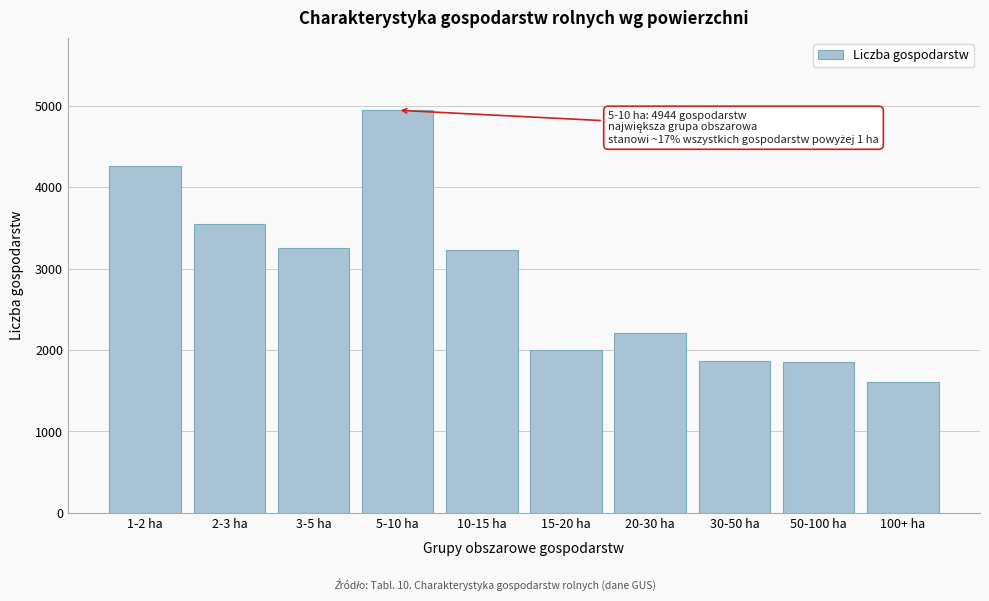

What is the label of the 9th bar from the left?

50-100 ha